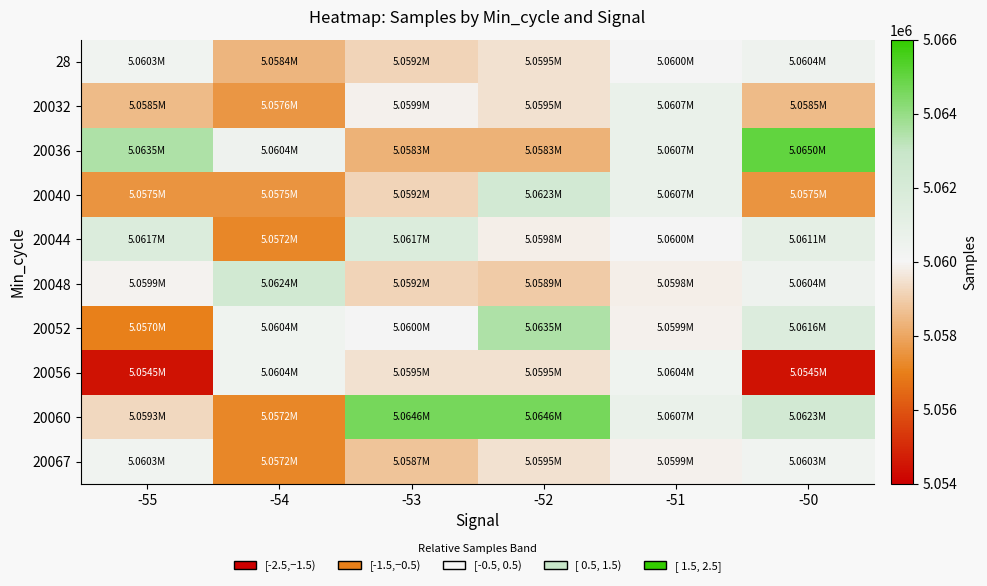

Which series has the largest range (max minus min)?

20060